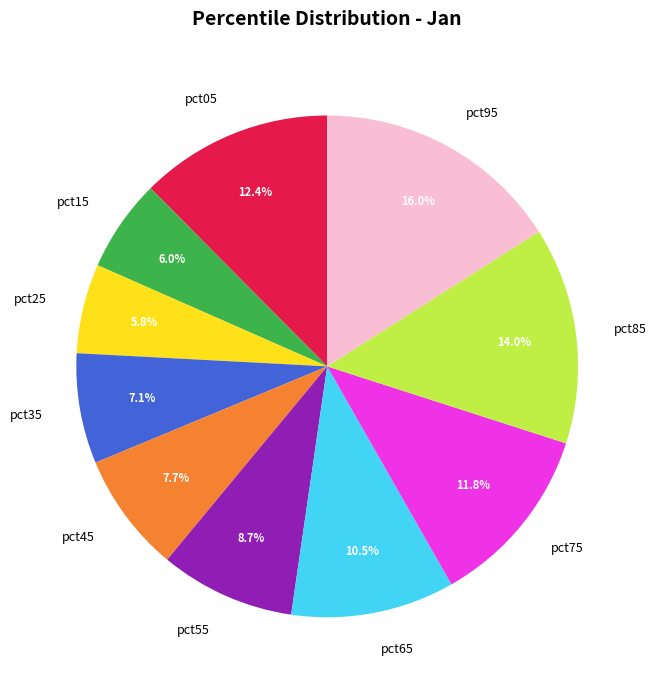

Which category has the biggest portion of the pie?

pct95